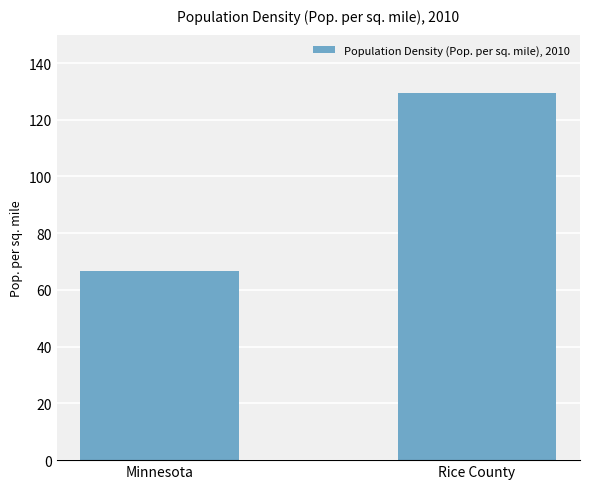

Reading left to right, transcribe all the data shown in this chart.

66.6	129.4